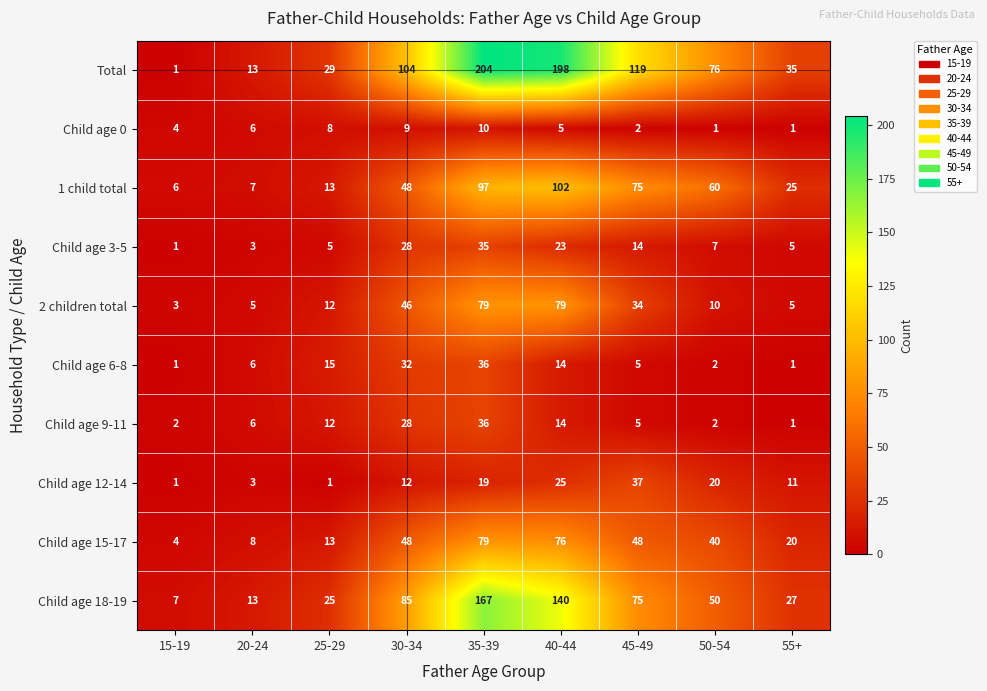

At which category is the sum across all series the highest?

35-39